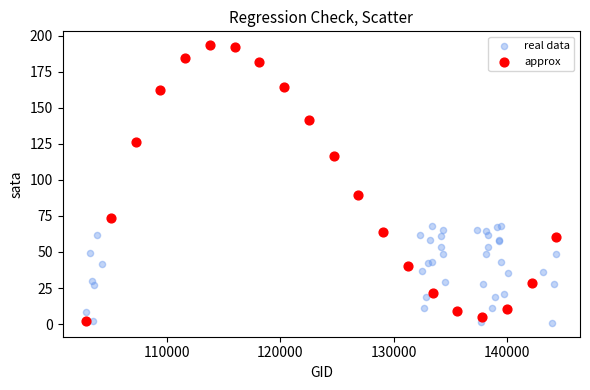

Which series has the widest spread of Y values?

approx